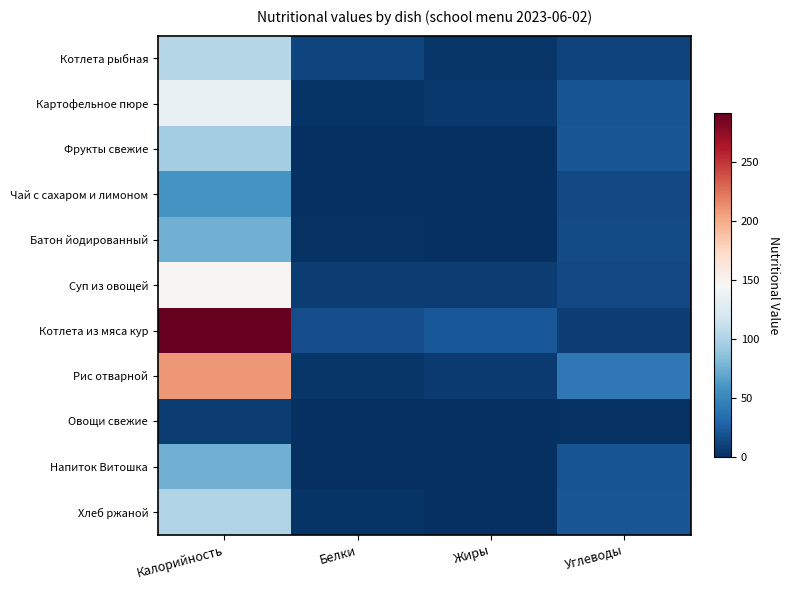

Reading left to right, what are all the values shown in this chart?

Котлета рыбная: Калорийность=103.5	Белки=11.4	Жиры=4.5	Углеводы=10.5
Картофельное пюре: Калорийность=134.8	Белки=3.2	Жиры=5.1	Углеводы=20.0
Фрукты свежие: Калорийность=96.0	Белки=0.5	Жиры=0.5	Углеводы=21.0
Чай с сахаром и лимоном: Калорийность=58.4	Белки=0.3	Жиры=0.0	Углеводы=14.3
Батон йодированный: Калорийность=75.0	Белки=2.2	Жиры=0.9	Углеводы=15.4
Суп из овощей: Калорийность=147.1	Белки=7.6	Жиры=7.1	Углеводы=14.5
Котлета из мяса кур: Калорийность=290.8	Белки=16.0	Жиры=22.3	Углеводы=8.1
Рис отварной: Калорийность=209.0	Белки=3.6	Жиры=6.0	Углеводы=41.5
Овощи свежие: Калорийность=7.5	Белки=0.4	Жиры=0.1	Углеводы=1.4
Напиток Витошка: Калорийность=75.0	Белки=0.0	Жиры=0.0	Углеводы=19.4
Хлеб ржаной: Калорийность=102.0	Белки=3.3	Жиры=0.4	Углеводы=21.2